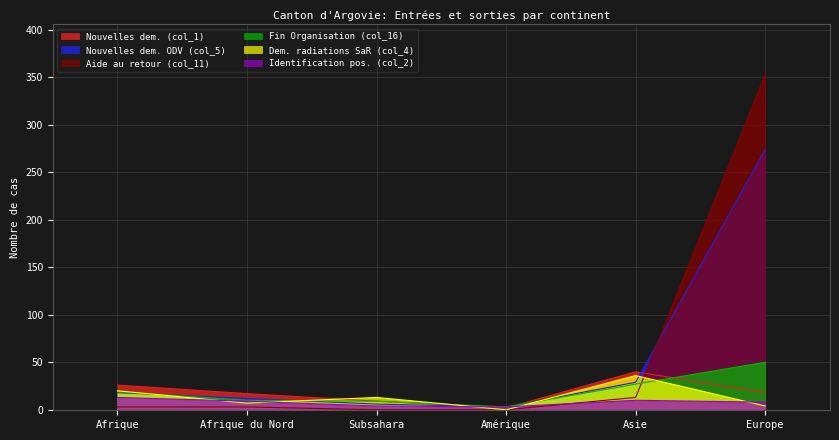

What is the difference between the maximum and minimum values in the Nouvelles dem. (col_1) series?

38